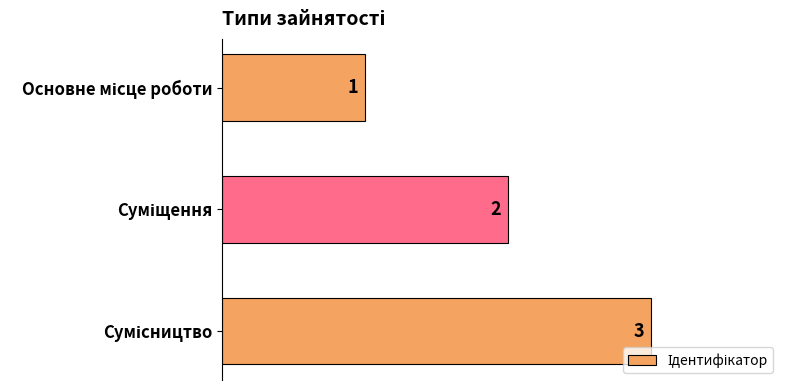

How many values are between 1 and 3?

3